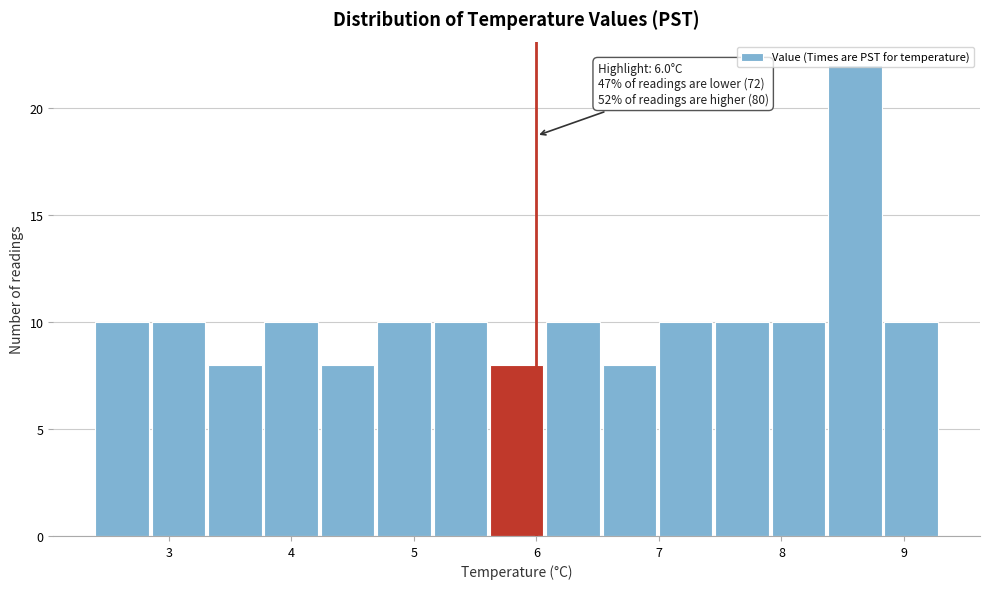

Which range on the x-axis has the tallest bar?

8.38 to 8.84